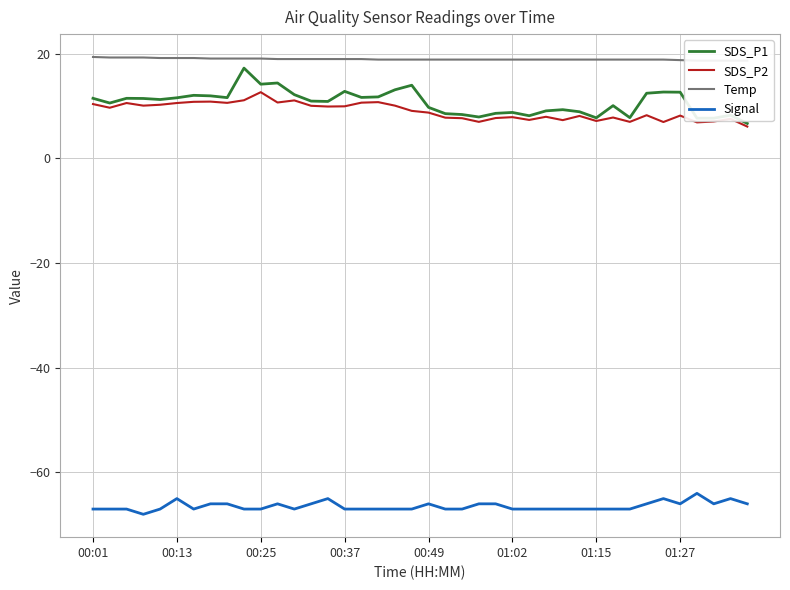

What is the difference between the second highest and minimum values in the SDS_P2 series?

5.0